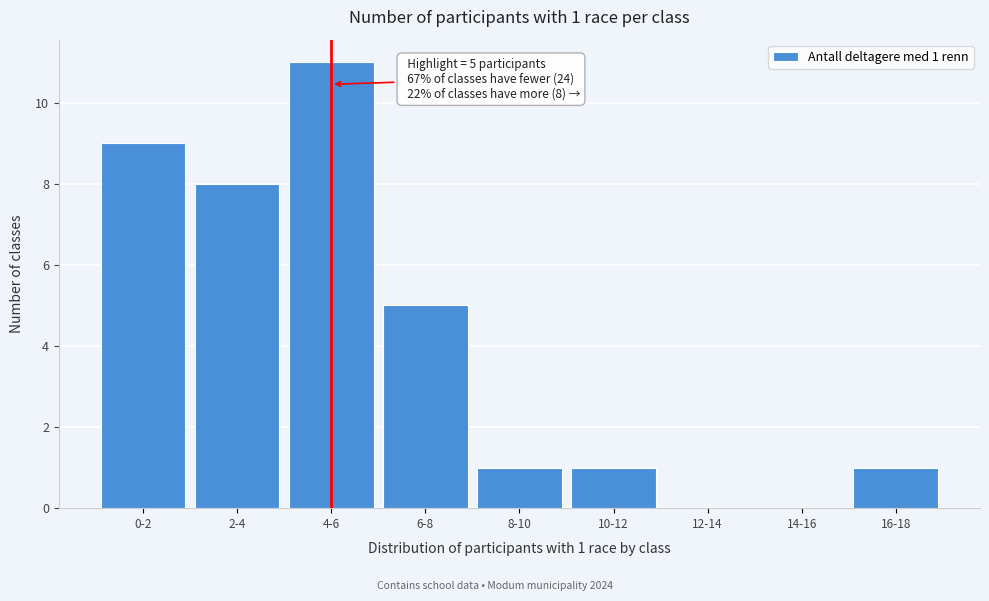

Reading left to right, extract all data points from this chart.

0-2=9	2-4=8	4-6=11	6-8=5	8-10=1	10-12=1	12-14=0	14-16=0	16-18=1